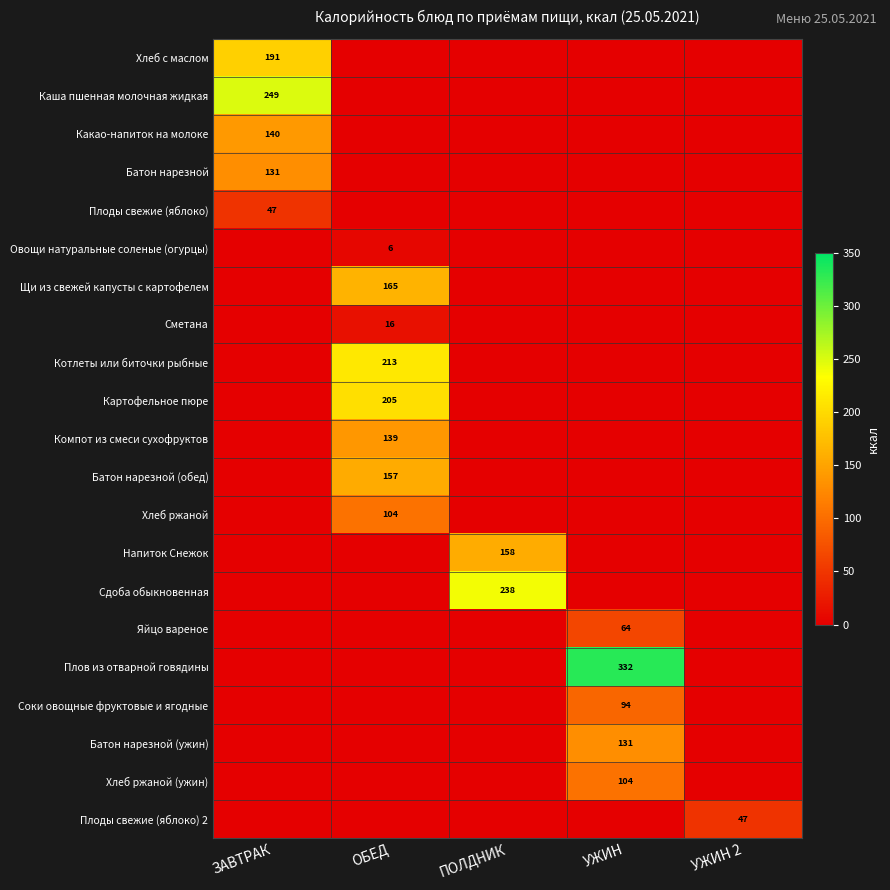

What is the total value across all series at ПОЛДНИК?

396.2